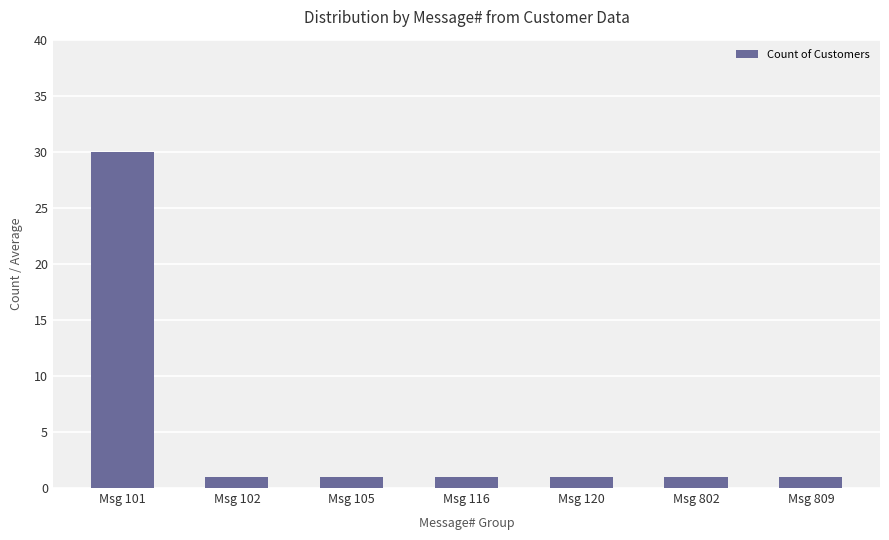

Read the value at Msg 101.

30